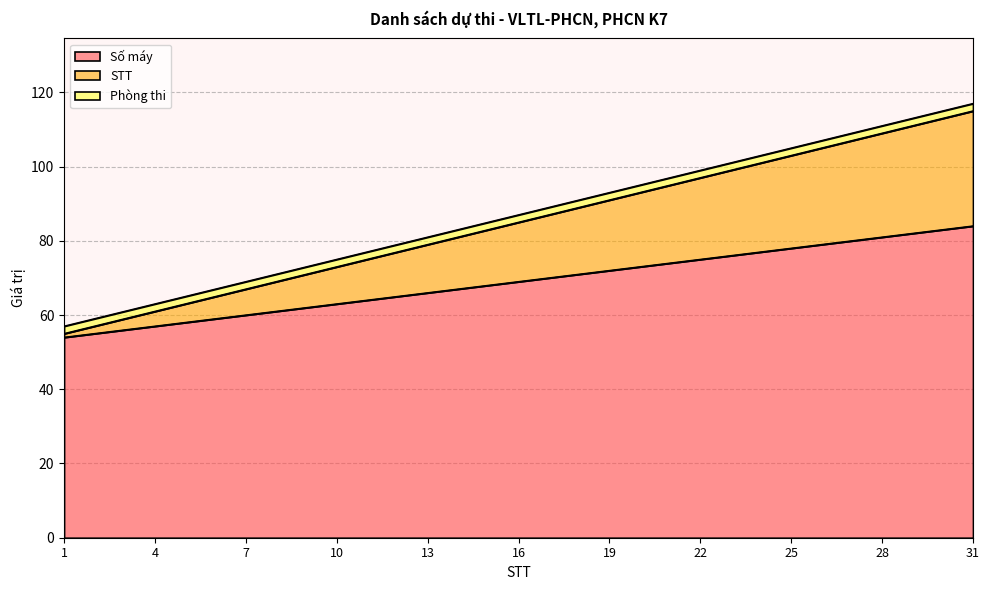

The STT series shows 43 at 7. True or false?

False